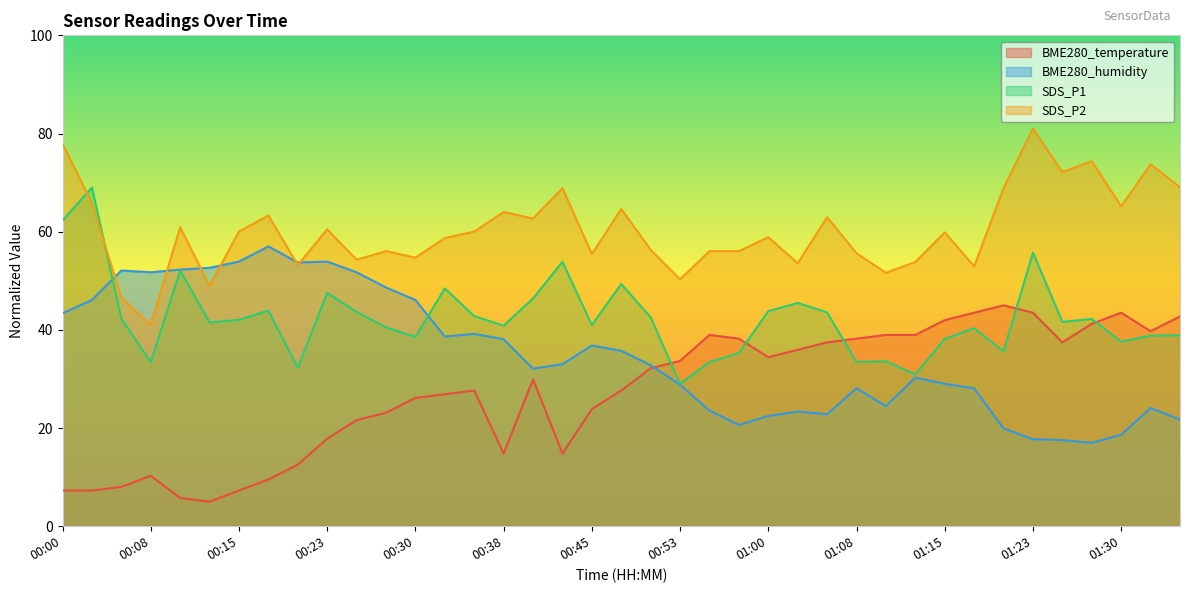

What is the difference between the highest and lowest values at 00:18?

53.8